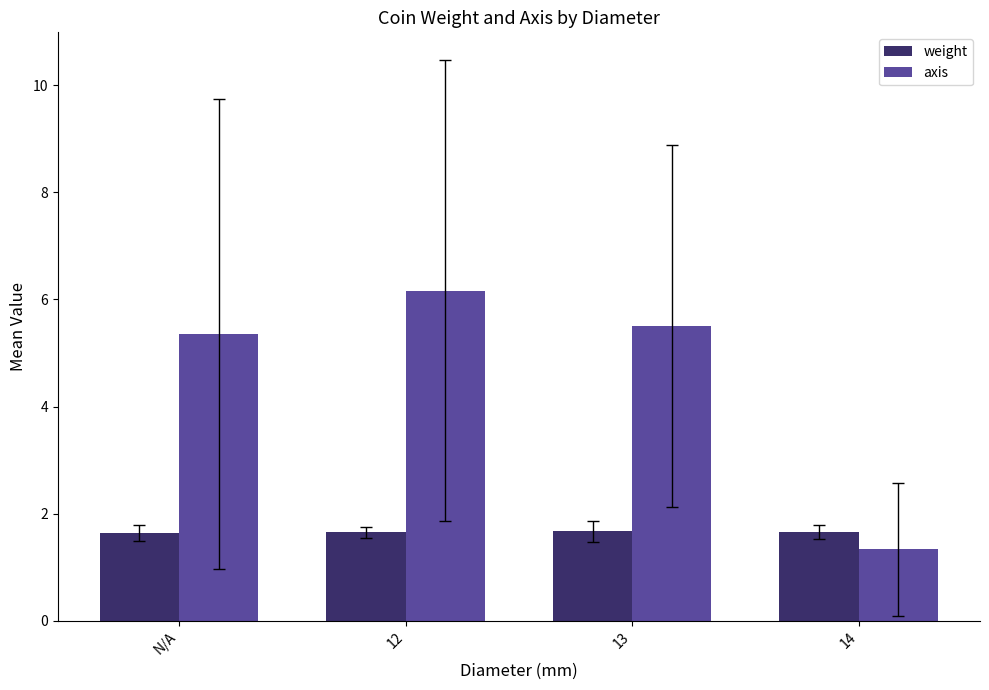

Which series has the widest spread of values?

axis